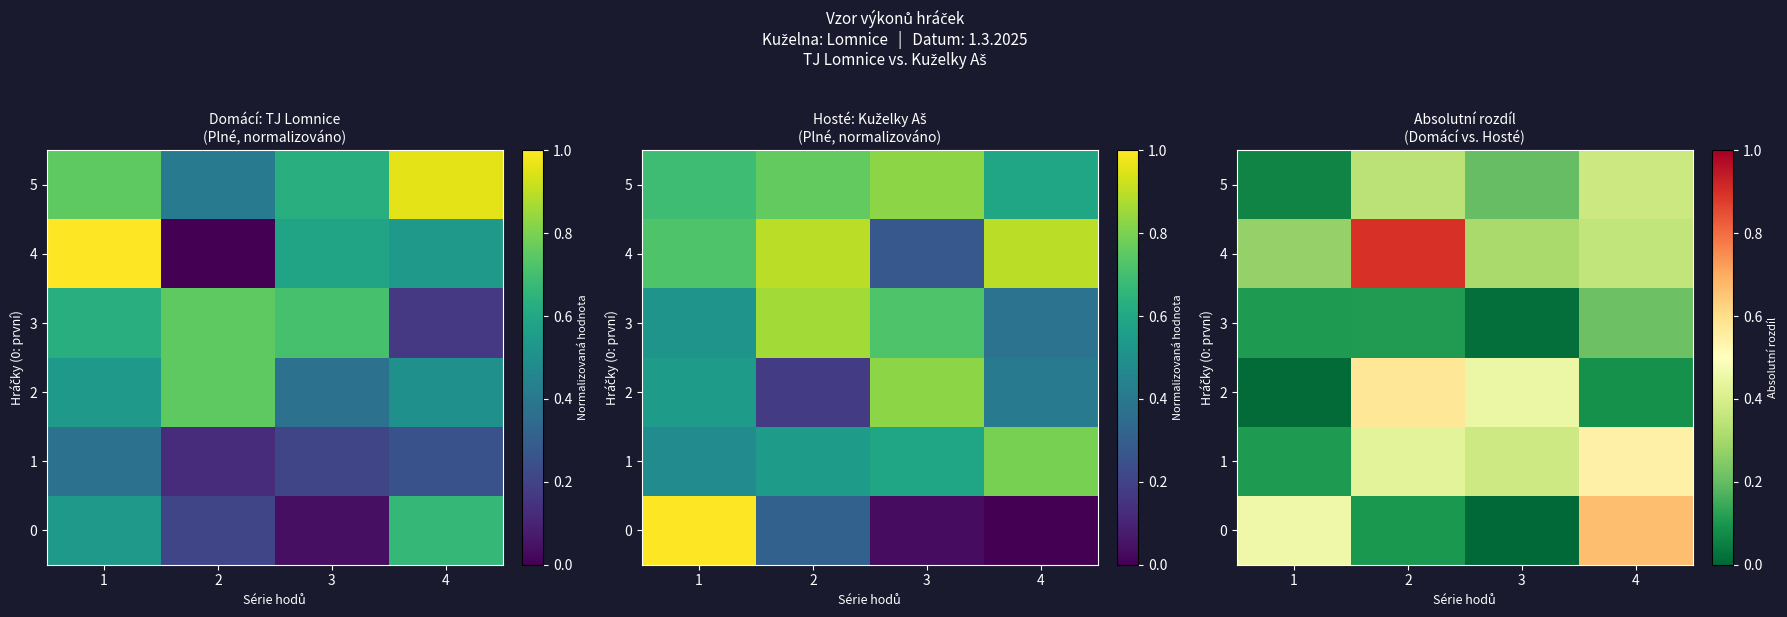

List the series in order of their peak value, lowest first.

3, 5, 1, 2, 0, 4